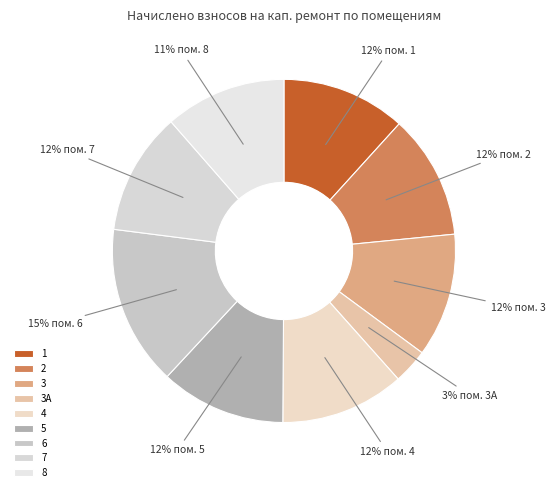

Approximately how many times larger is the value at 2 compared to 1?

1.0